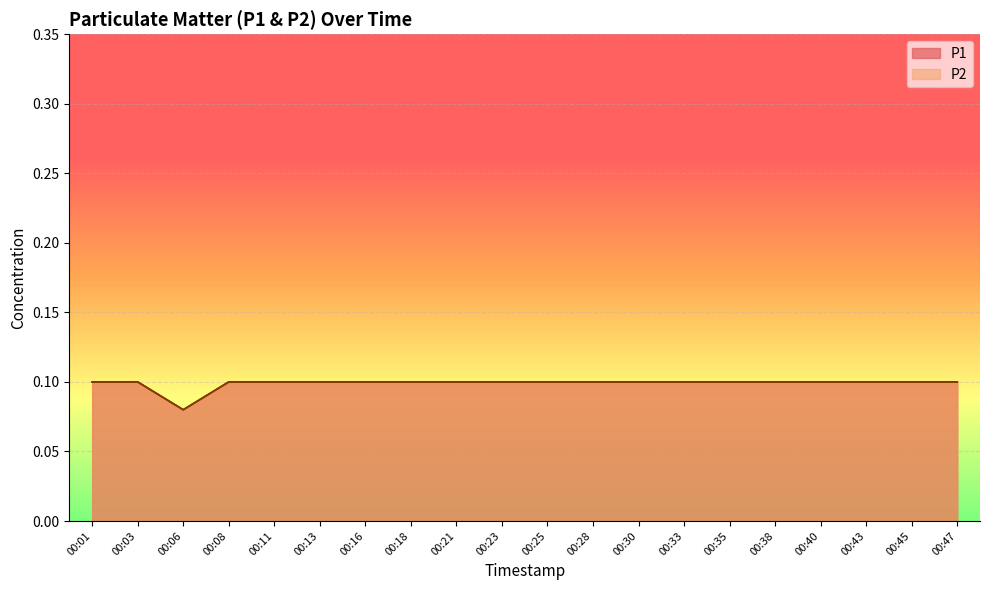

Which series has the largest range (max minus min)?

P1